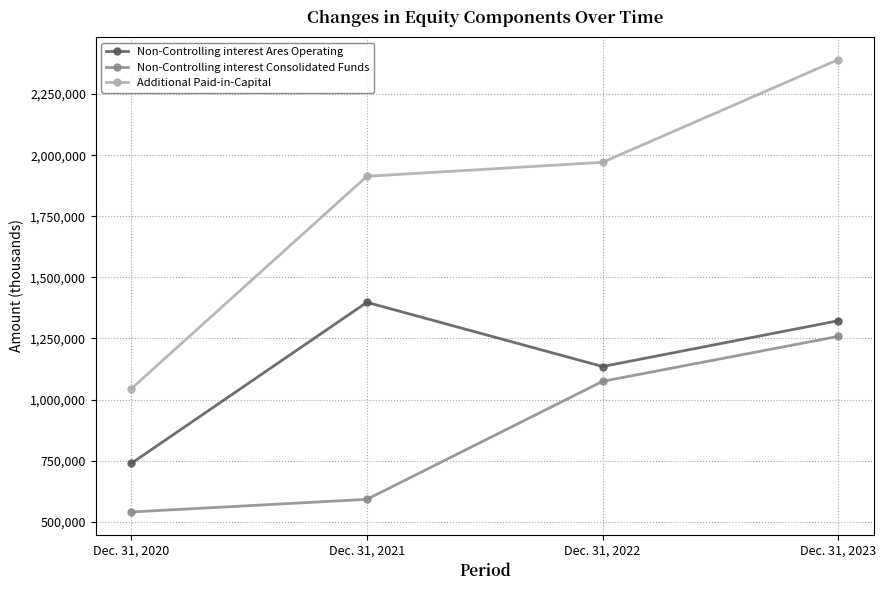

Which category has the highest value across all series?

Dec. 31, 2023